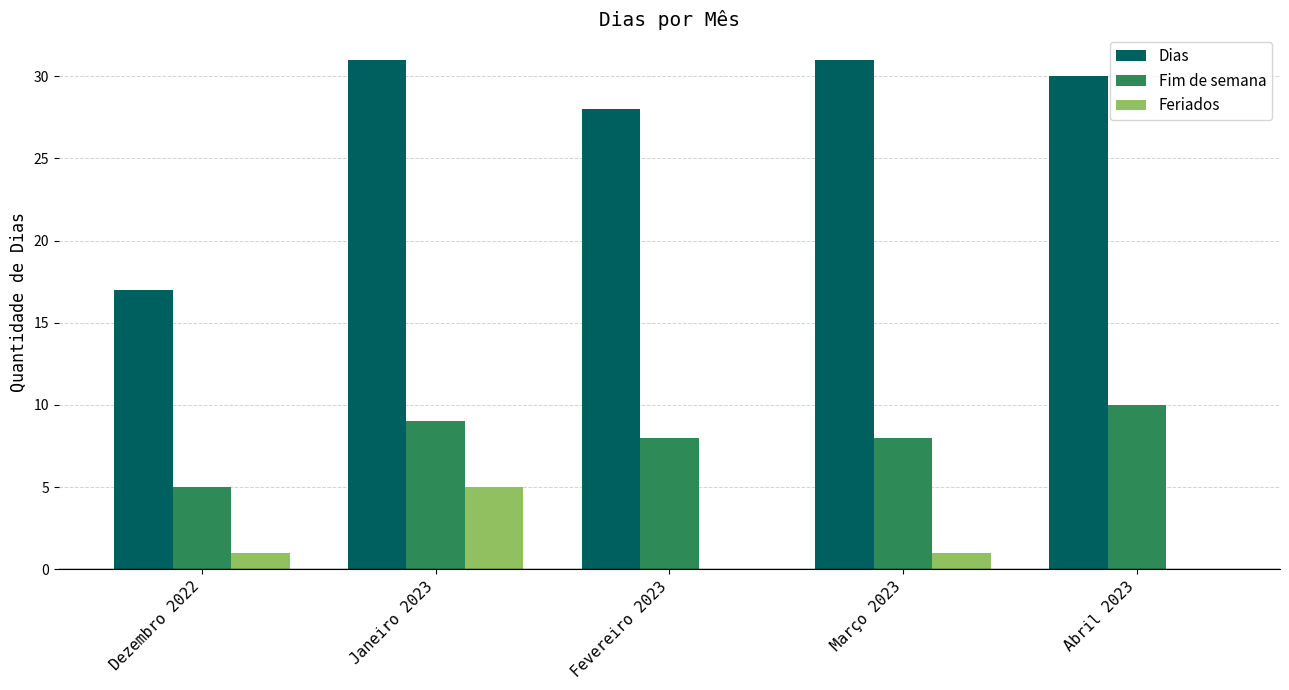

What is the greatest value displayed?

31